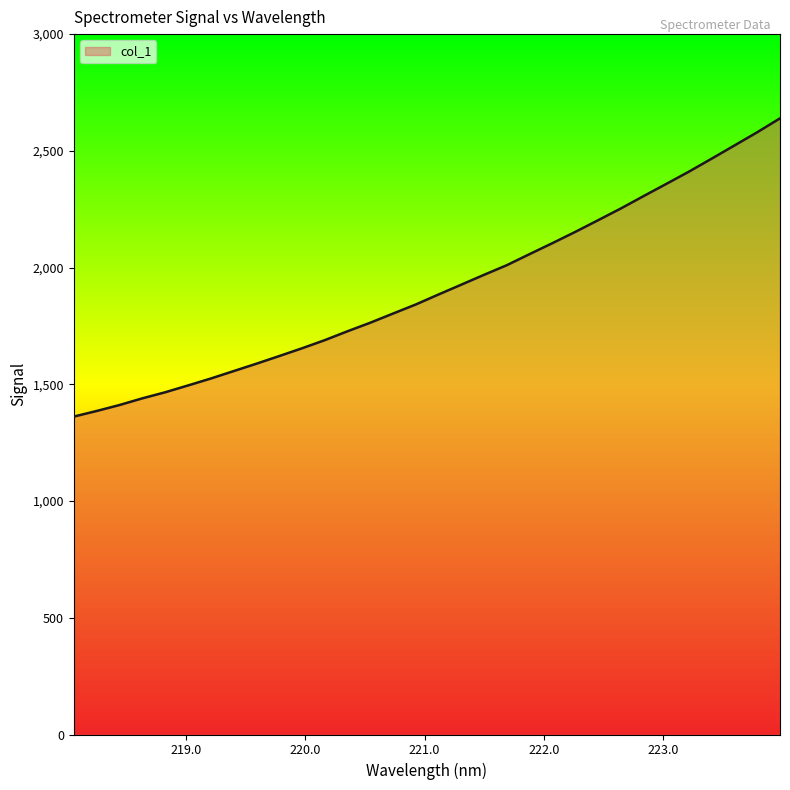

What is the greatest value displayed?

2639.2